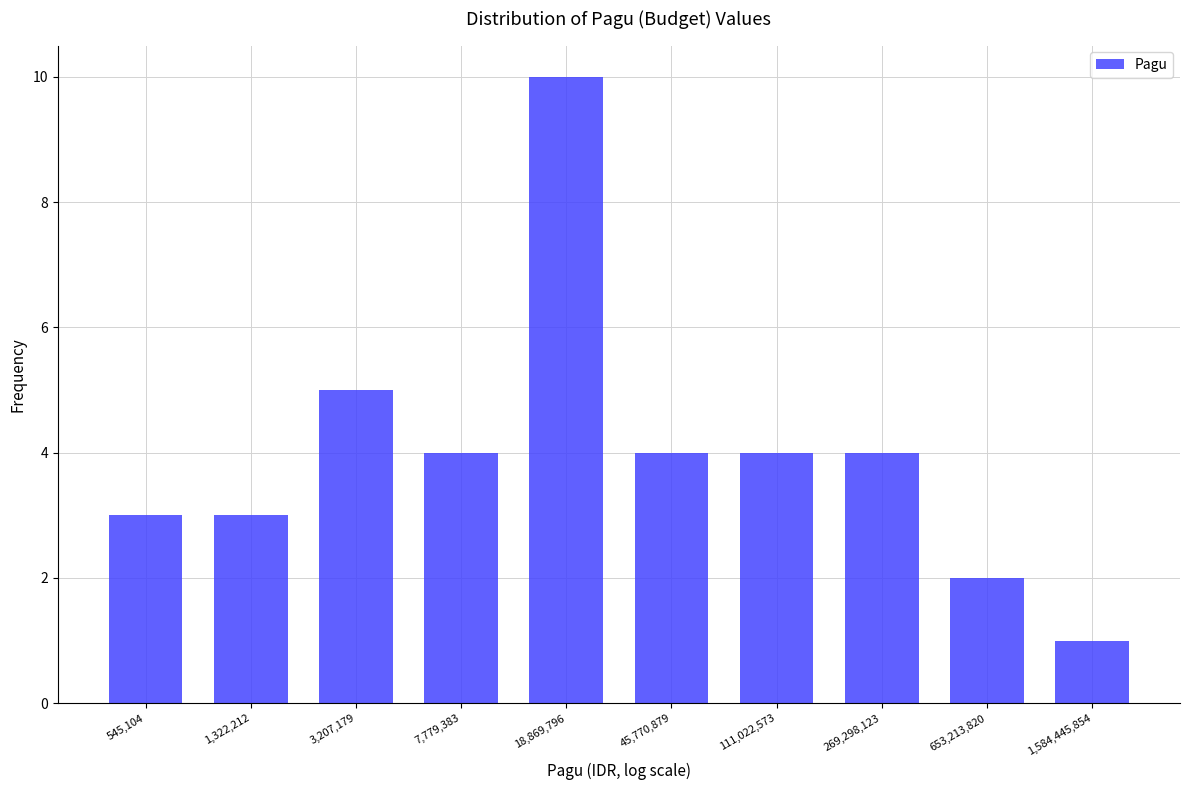

Reading left to right, transcribe all the data shown in this chart.

3	3	5	4	10	4	4	4	2	1